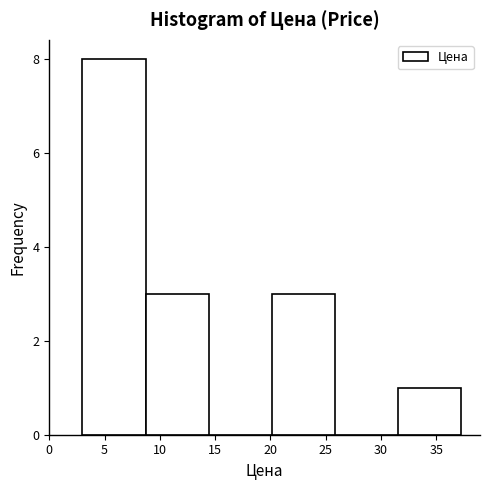

Over which range of the x-axis is the bar tallest?

3.0 to 8.5